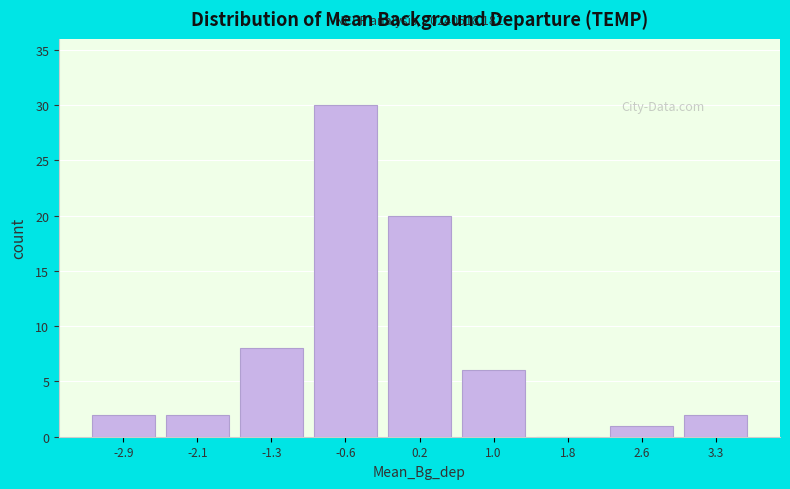

Reading right to left, extract all data points from this chart.

3.3=2	2.6=1	1.8=0	1.0=6	0.2=20	-0.6=30	-1.3=8	-2.1=2	-2.9=2